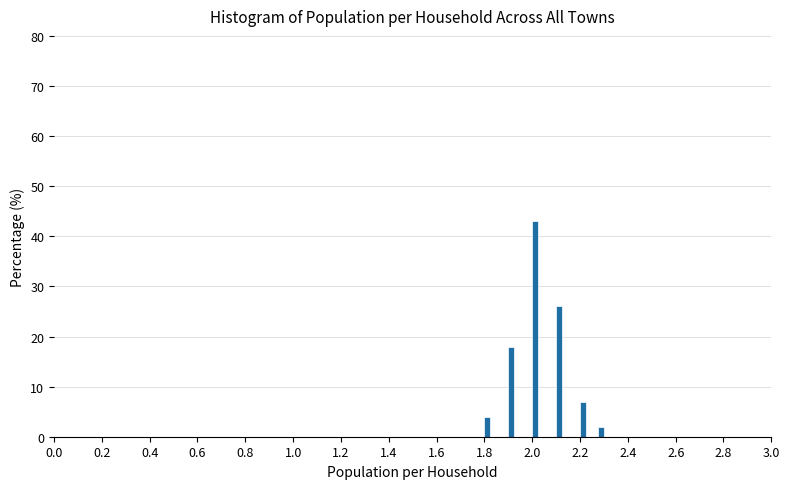

Around what value on the x-axis is the tallest bar? Give the approximate position of its centre, as read against the axis.

2.02